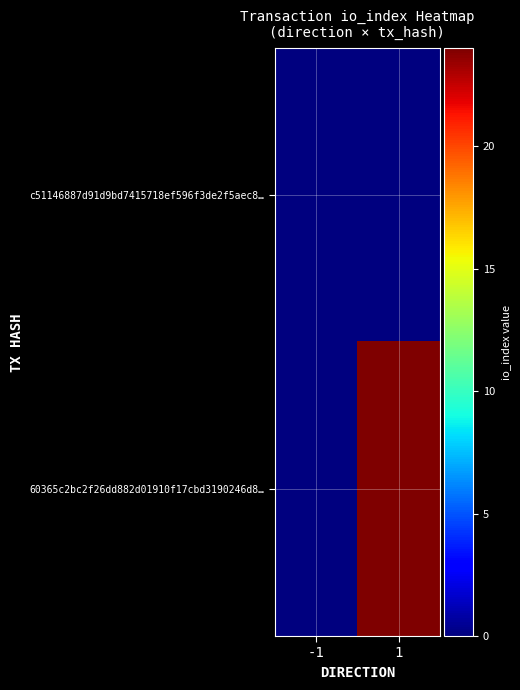

Which series has the largest total across all categories?

60365c2bc2f26dd882d01910f17cbd3190246d8…